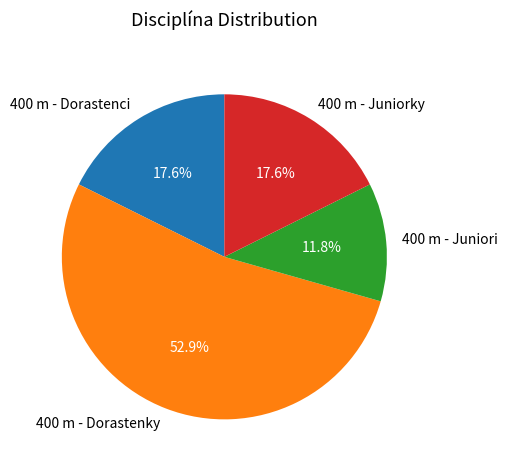

Count the number of slices in the pie.

4